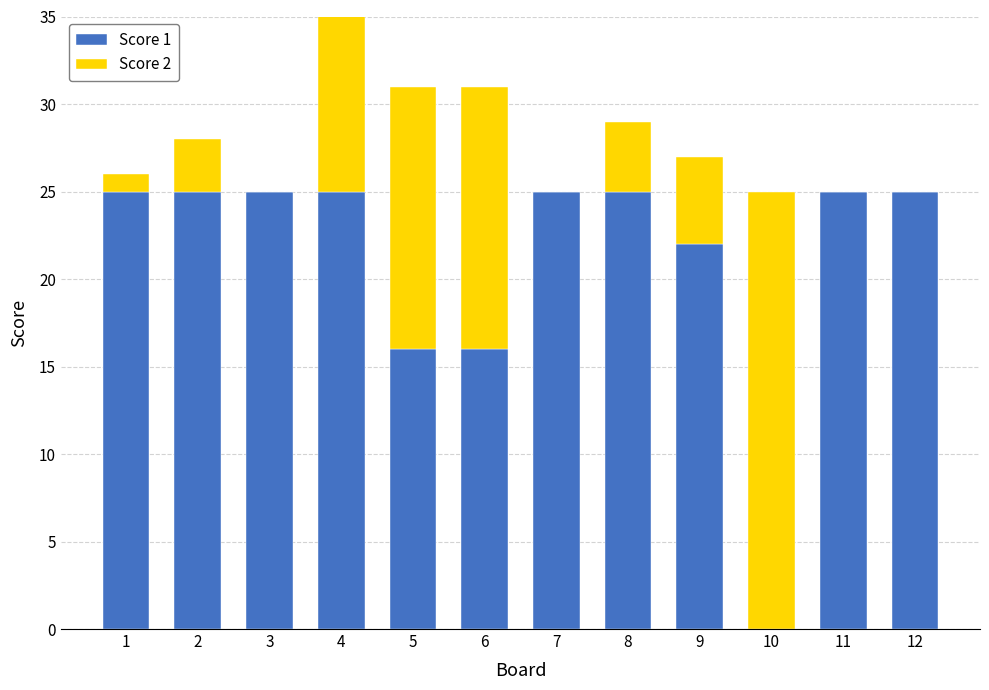

The Score 1 series shows 25 at 4. True or false?

True